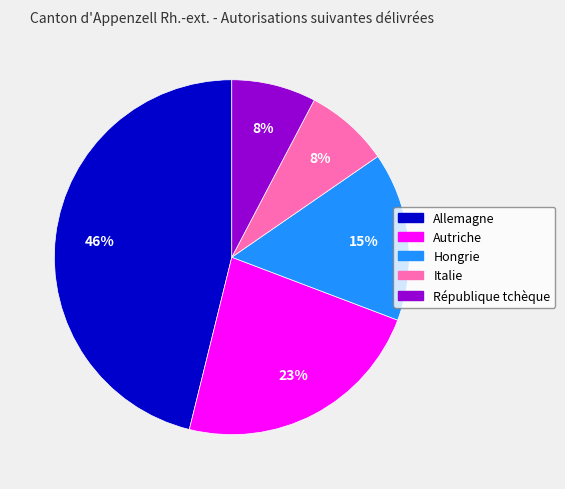

To the nearest percent, what is the difference between the République tchèque and Allemagne slice percentages?

38%